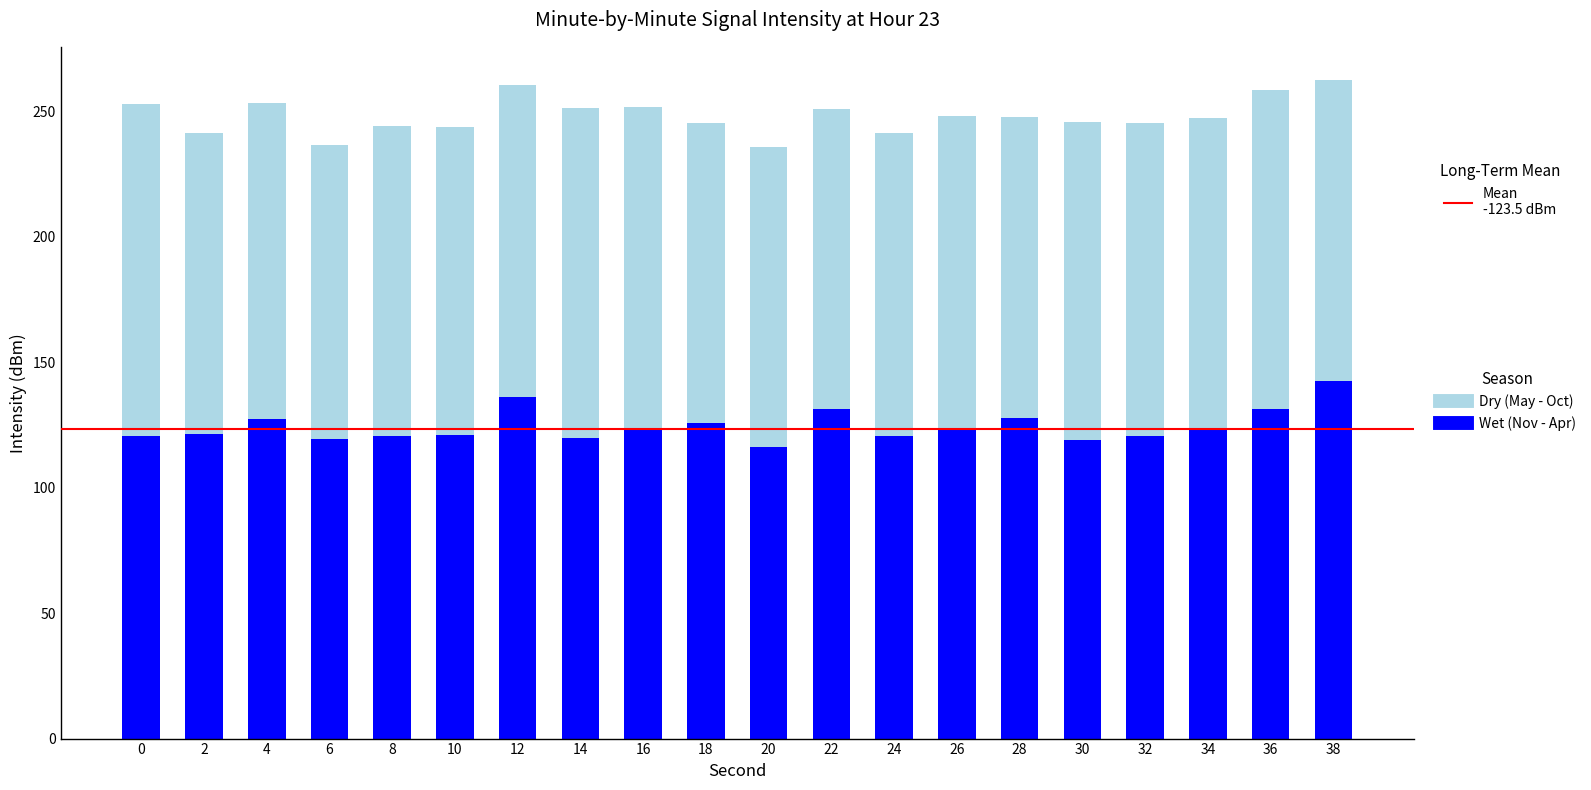

What is the lowest value of the Wet (Nov - Apr) series?

116.2